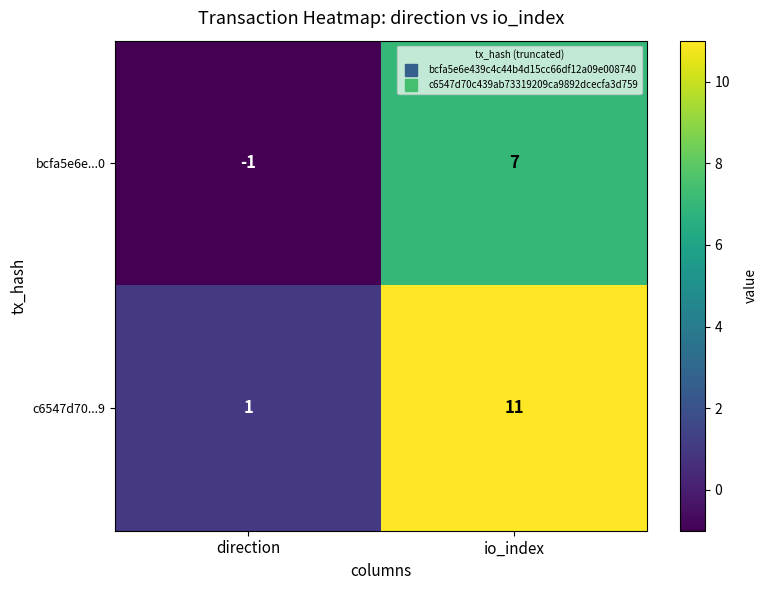

What is the maximum value shown in the chart?

11